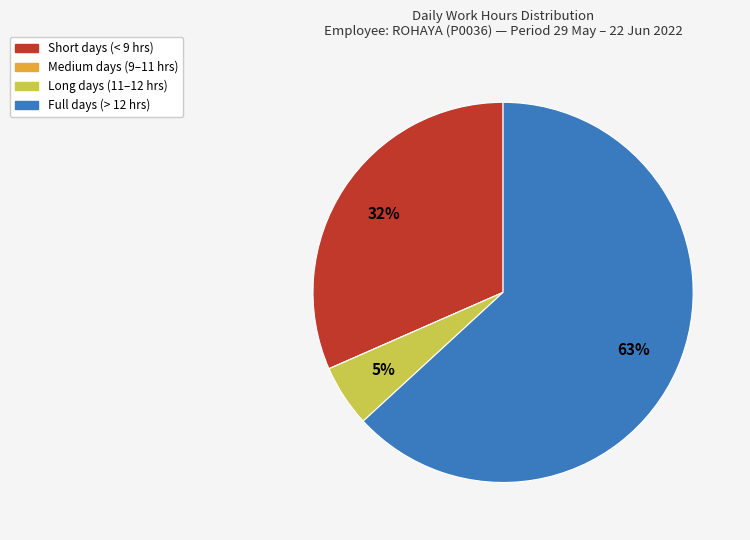

Does any single category account for the majority?

Yes